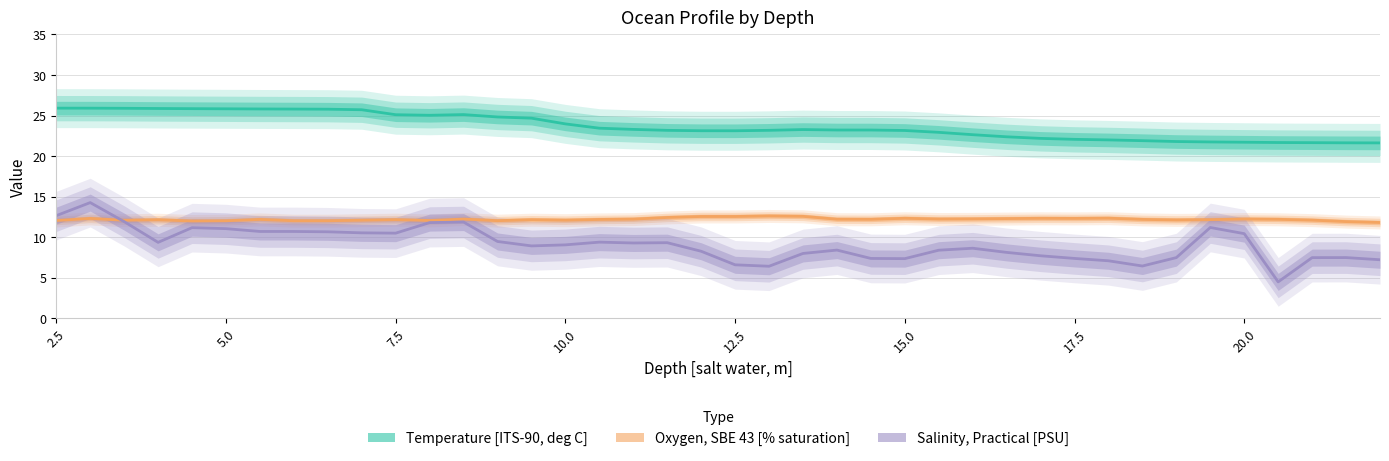

What is the greatest value displayed?

25.9